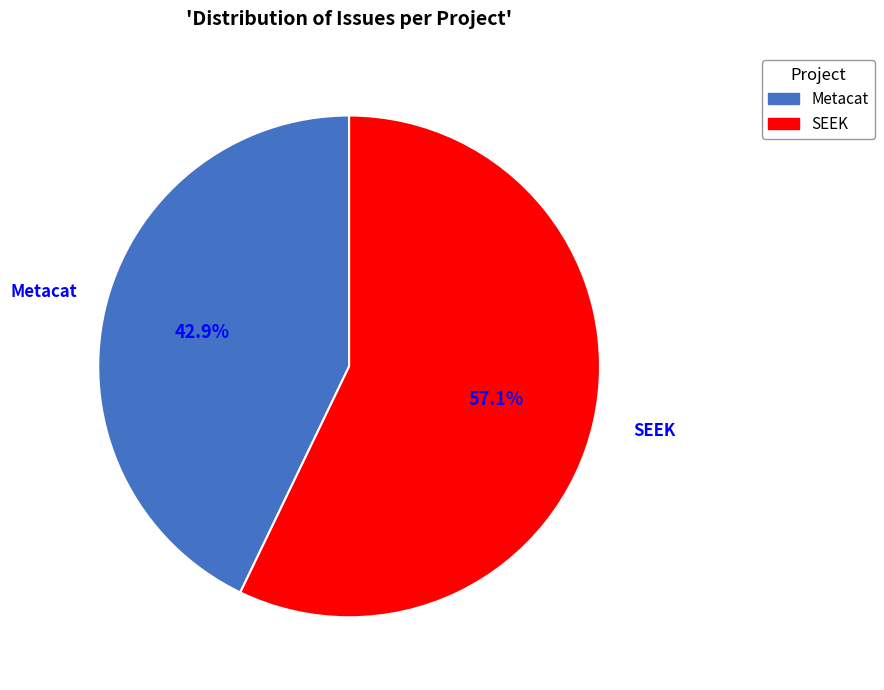

Rank the categories by value from highest to lowest.

SEEK, Metacat